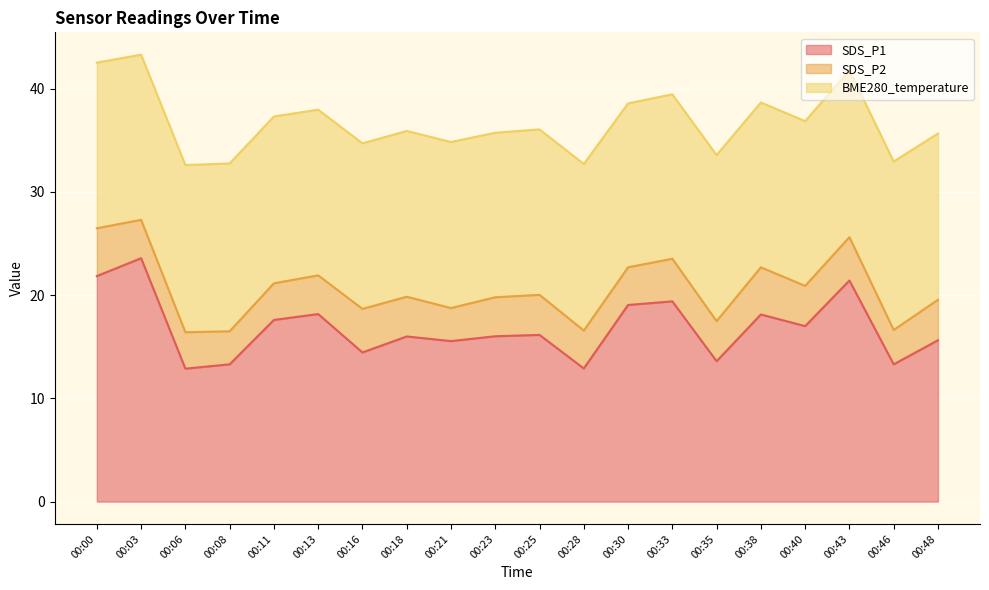

Which category has the highest value across all series?

00:03